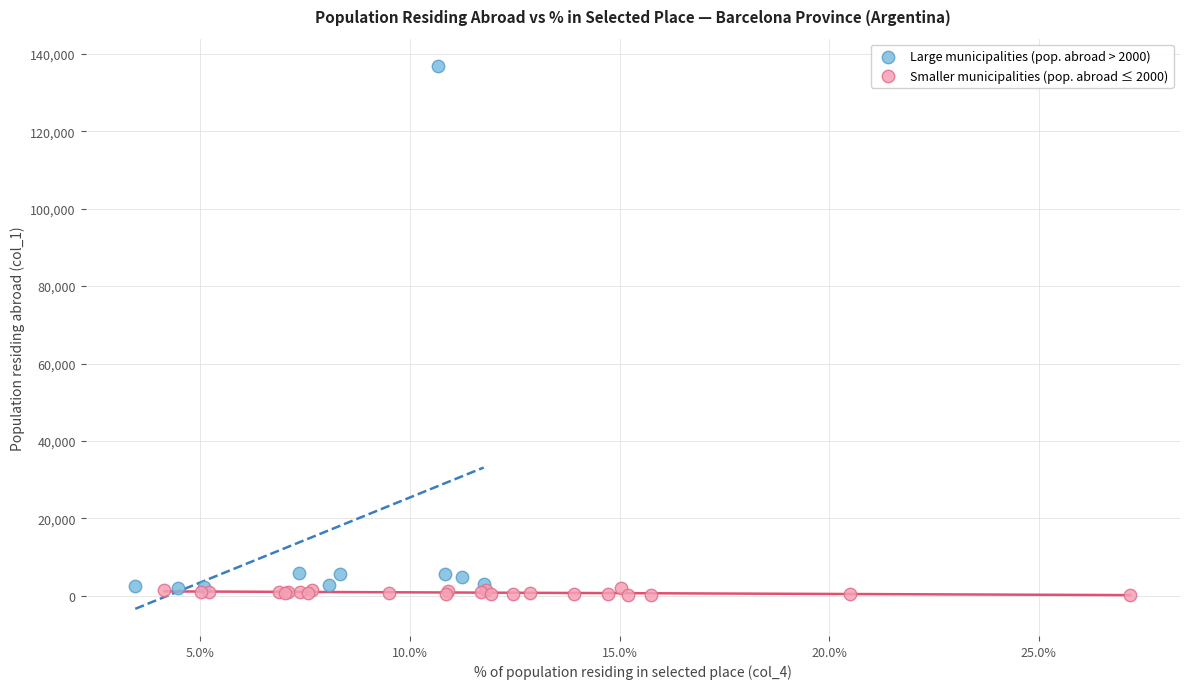

Which series reaches the maximum Y coordinate?

Large municipalities (pop. abroad > 2000)